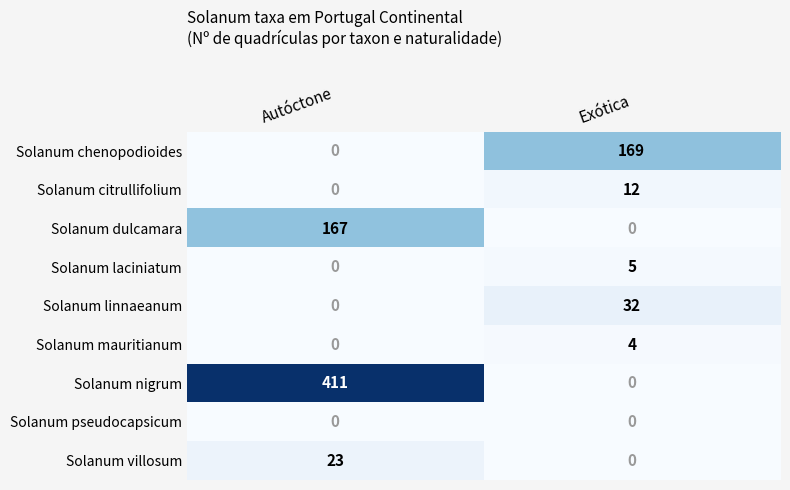

True or false: Solanum pseudocapsicum has a value of 0 at Autóctone.

True